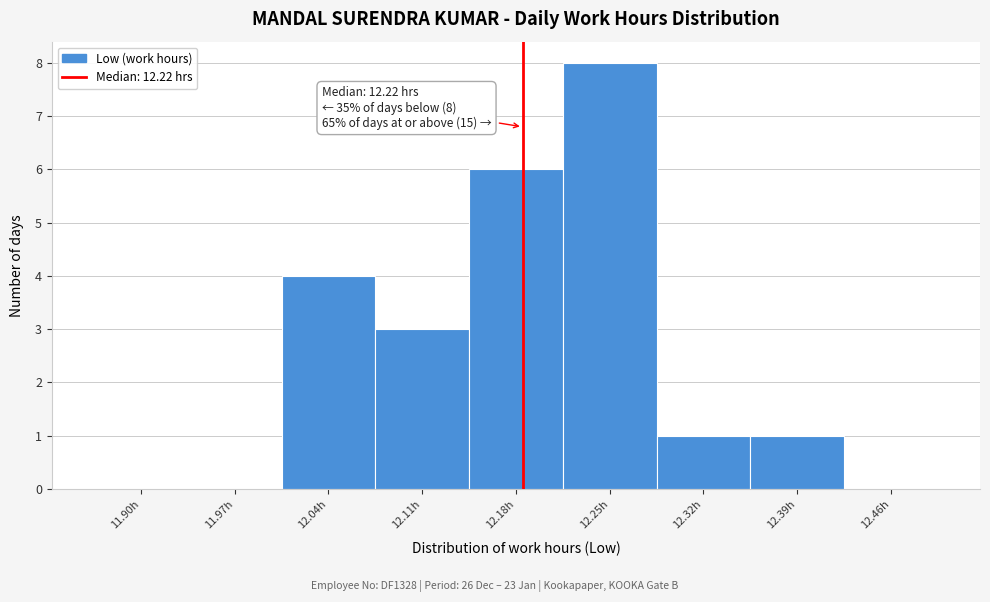

Reading left to right, what are all the values shown in this chart?

11.90h=0	11.97h=0	12.04h=4	12.11h=3	12.18h=6	12.25h=8	12.32h=1	12.39h=1	12.46h=0